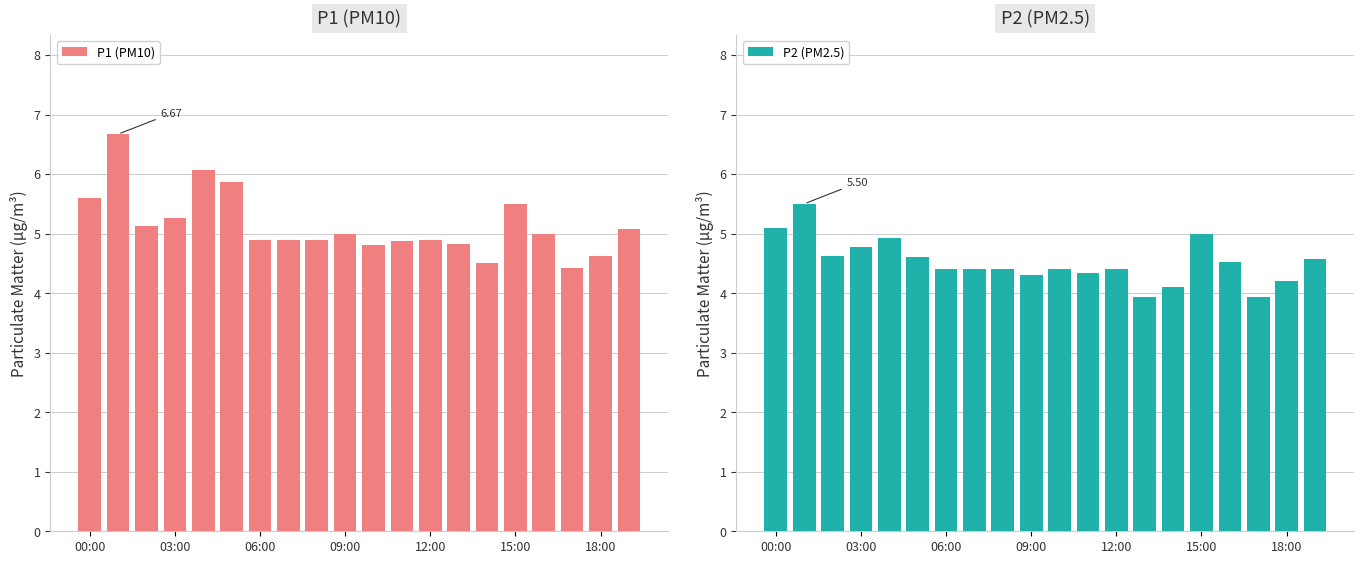

What is the lowest value of the P2 (PM2.5) series?

3.9